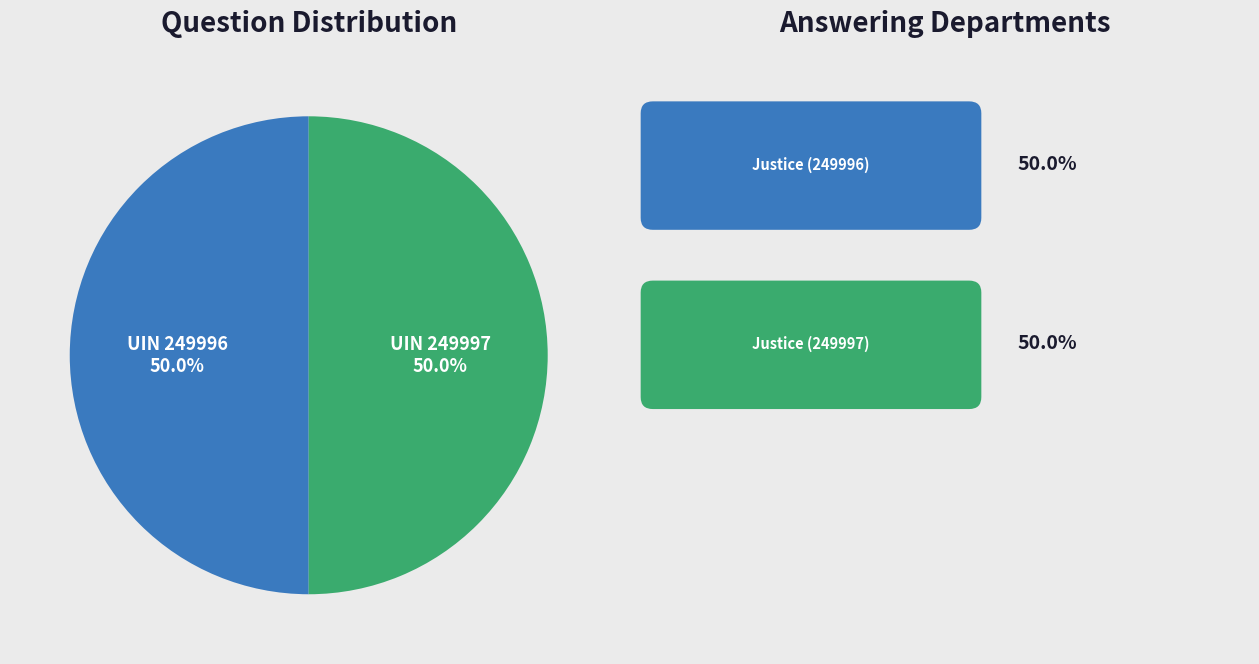

How many slices are in this pie chart?

2